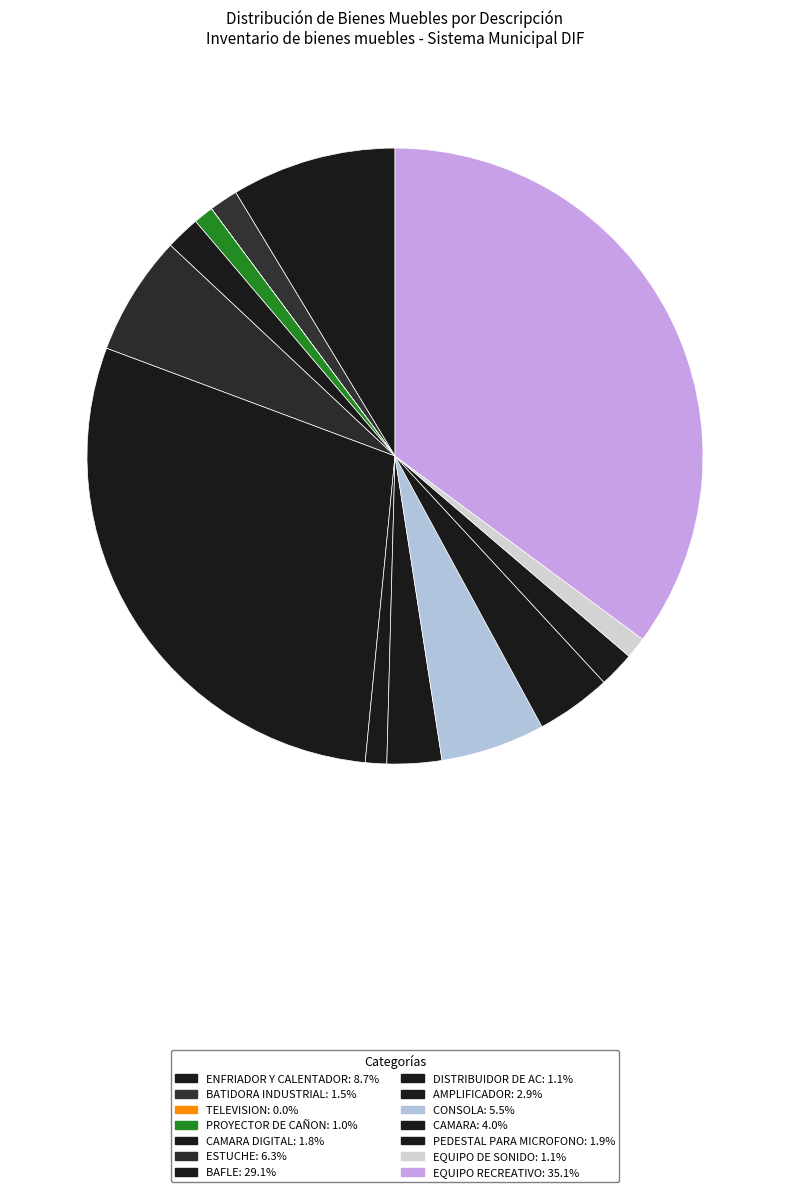

Rank the categories by value from lowest to highest.

TELEVISION, PROYECTOR DE CAÑON, DISTRIBUIDOR DE AC, EQUIPO DE SONIDO, BATIDORA INDUSTRIAL, CAMARA DIGITAL, PEDESTAL PARA MICROFONO, AMPLIFICADOR, CAMARA, CONSOLA, ESTUCHE, ENFRIADOR Y CALENTADOR, BAFLE, EQUIPO RECREATIVO